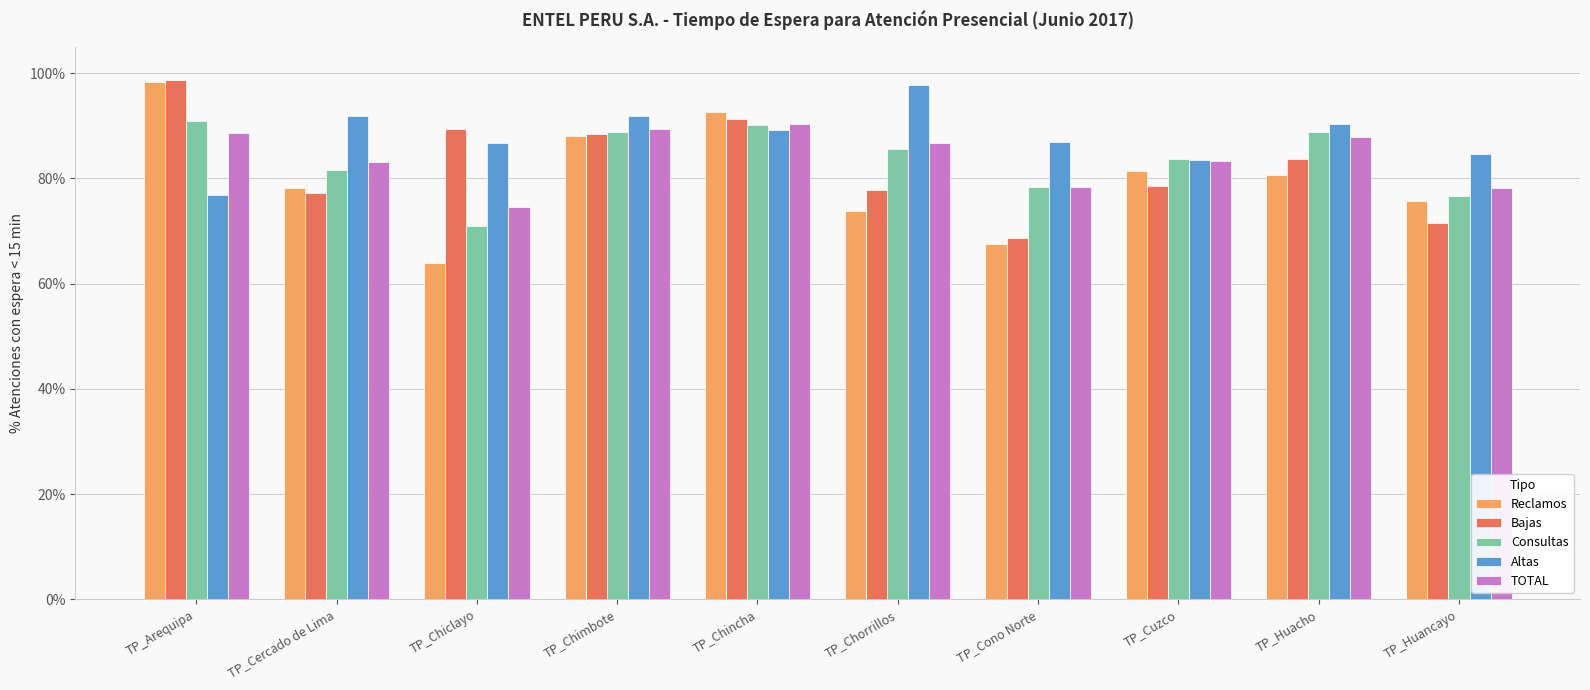

What are all the series names shown in the legend?

Reclamos, Bajas, Consultas, Altas, TOTAL